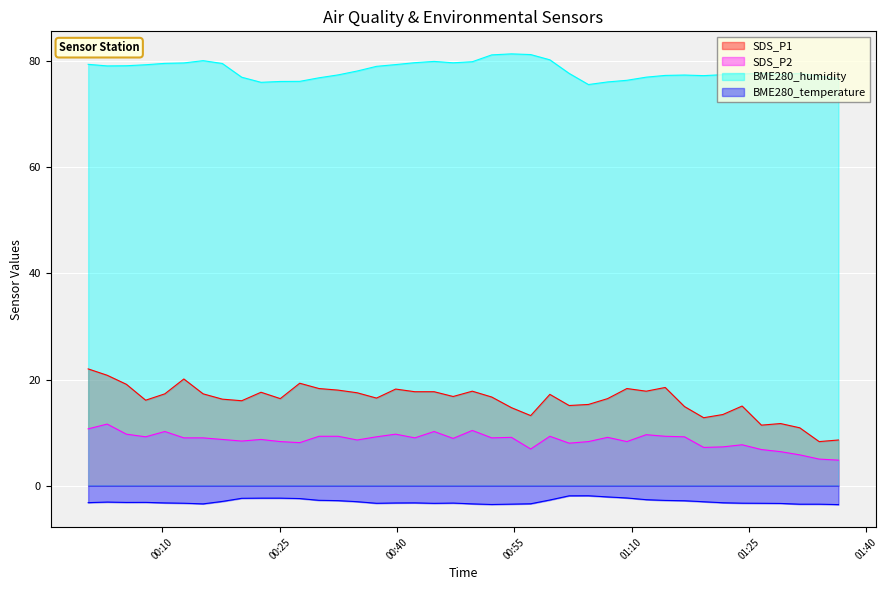

At which label does BME280_temperature first exceed -3?

2023/11/23 00:17:40